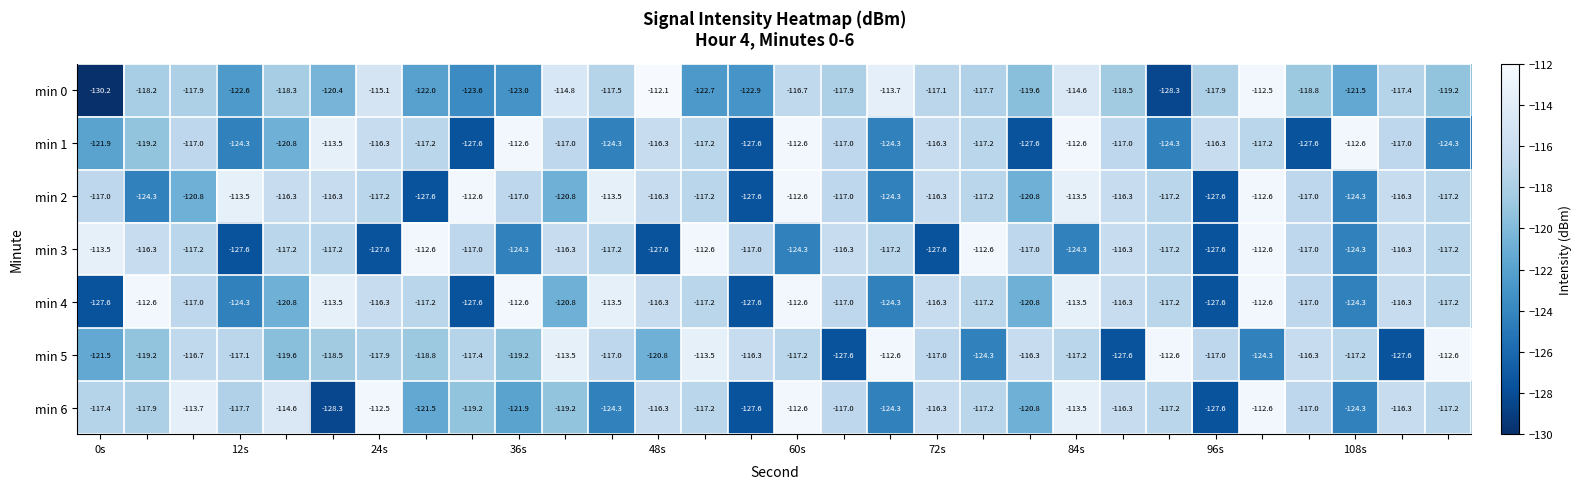

What is the minimum value shown in the chart?

-130.2